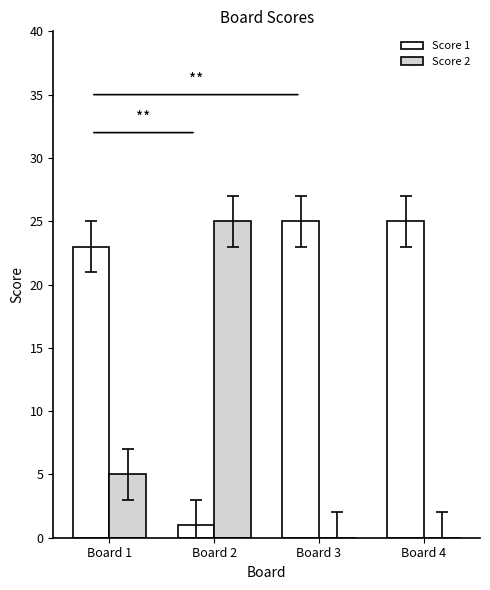

Is the value of Score 1 at Board 4 greater than the value of Score 2 at Board 4?

Yes